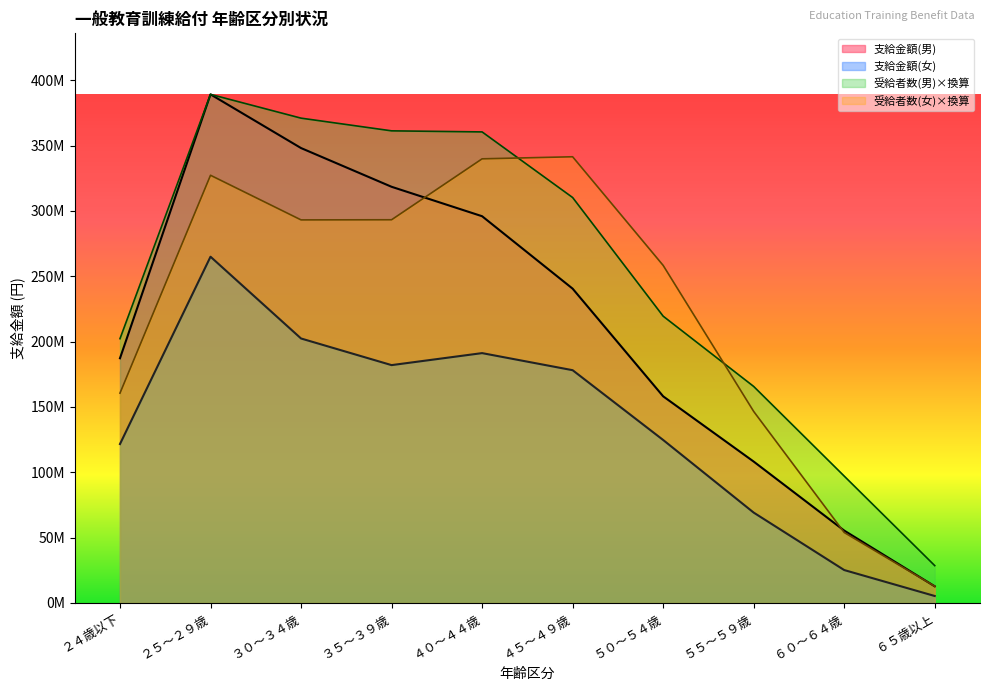

What is the lowest value of the 受給者数(男) series?

28579983.9